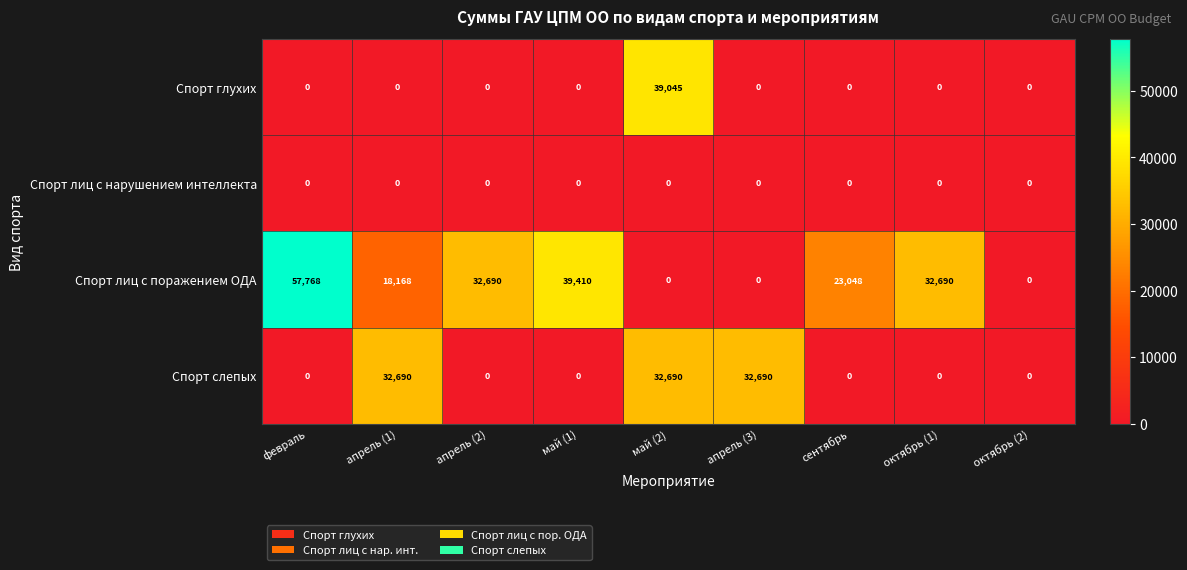

What value does the Спорт лиц с поражением ОДА series have at февраль?

57768